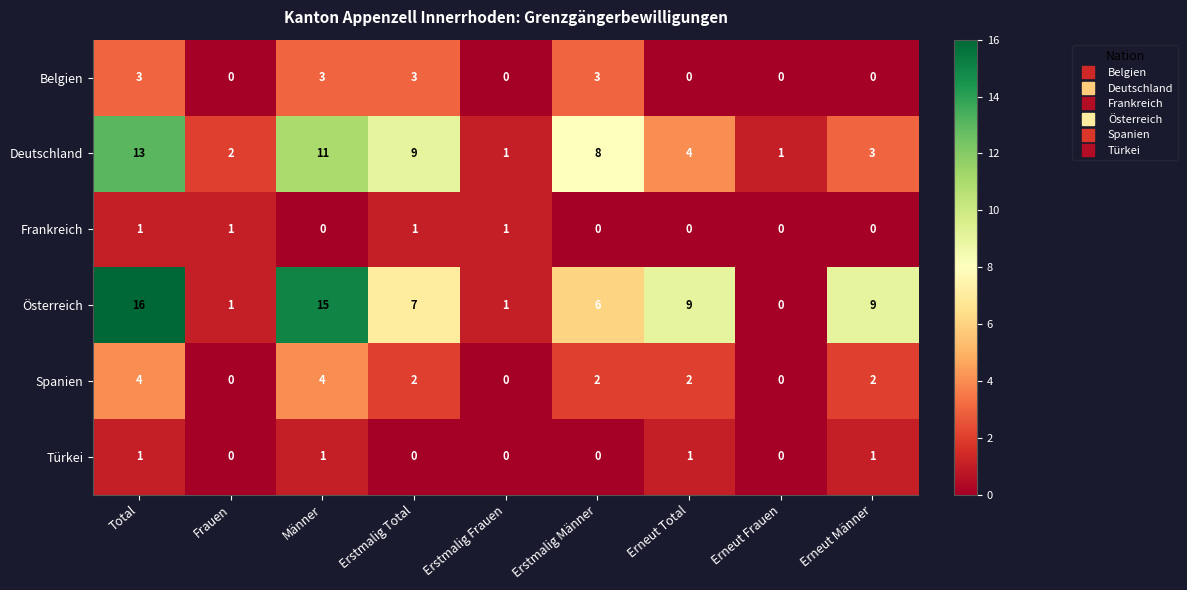

What is the difference between the highest and lowest values at Erstmalig Männer?

8